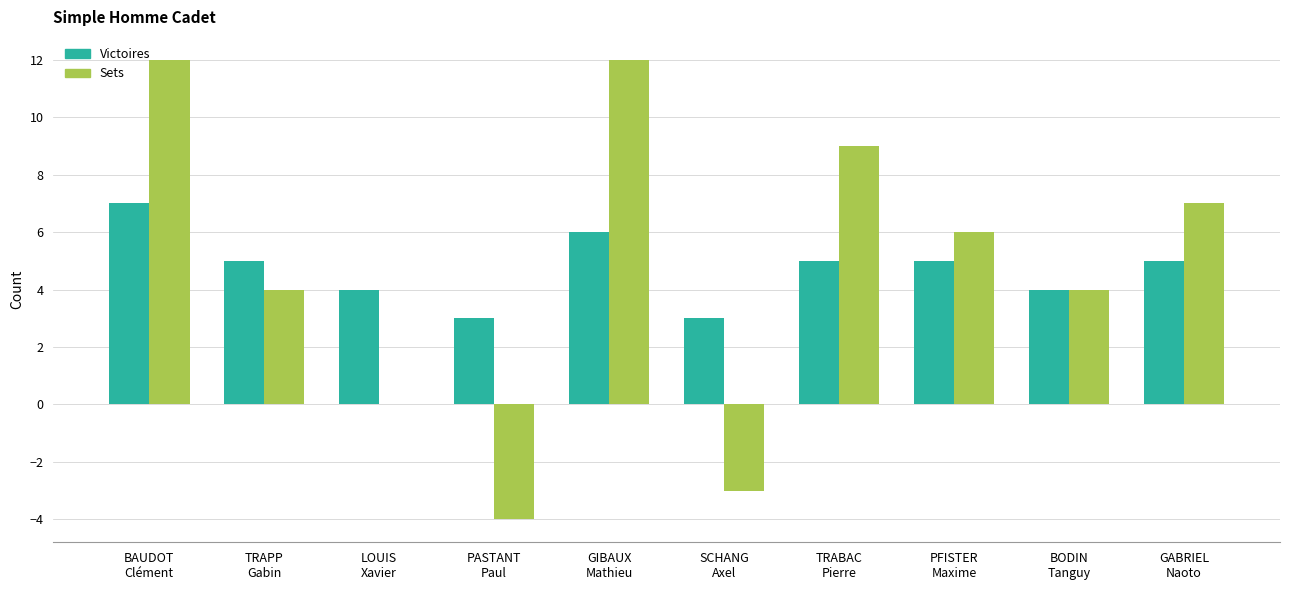

How many groups of bars are there?

10